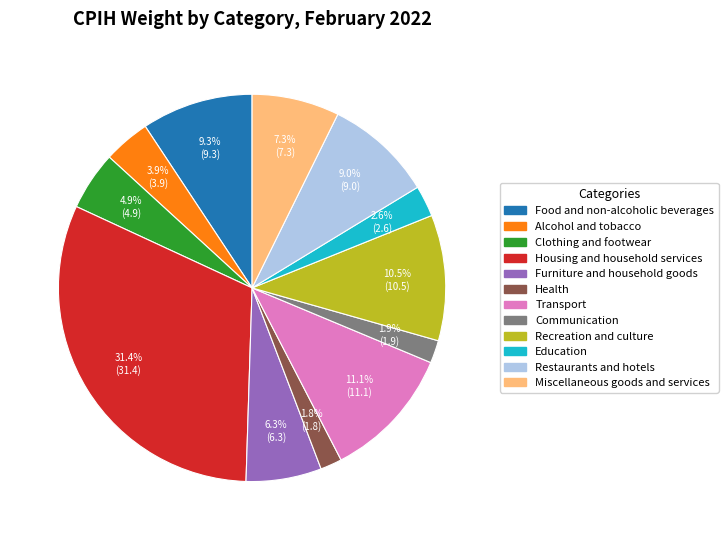

Approximately how many times larger is the value at Furniture and household goods compared to Communication?

3.3